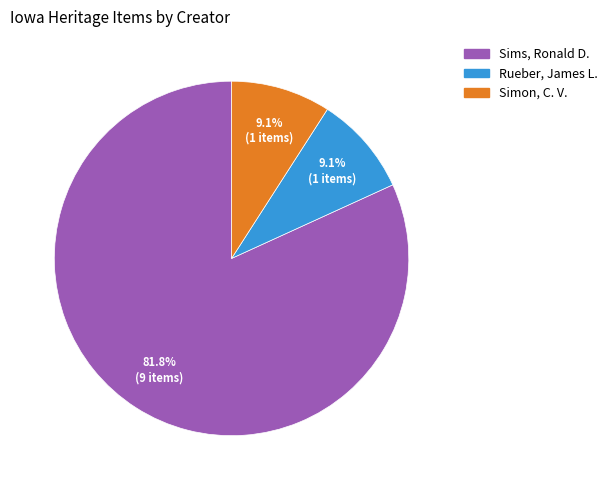

Which slice is the largest?

Sims, Ronald D.